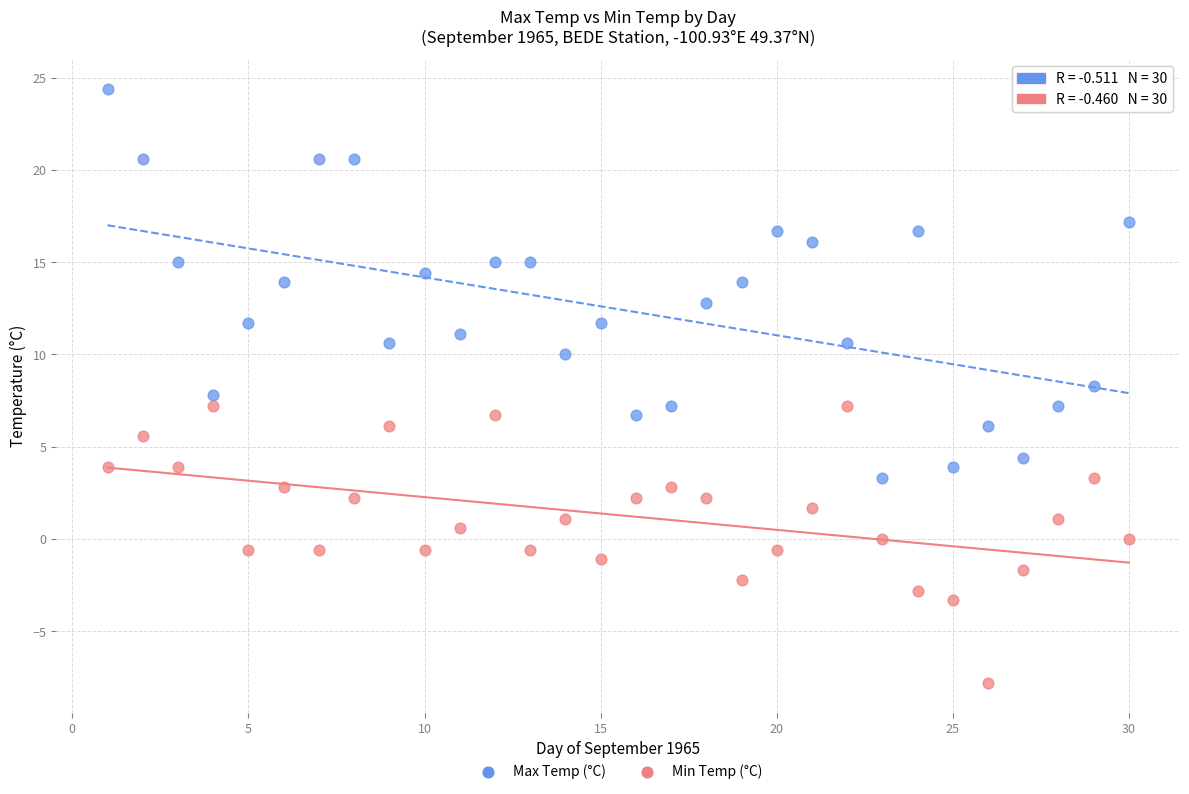

Which series has the largest Y range (max minus min)?

Max Temp (°C)